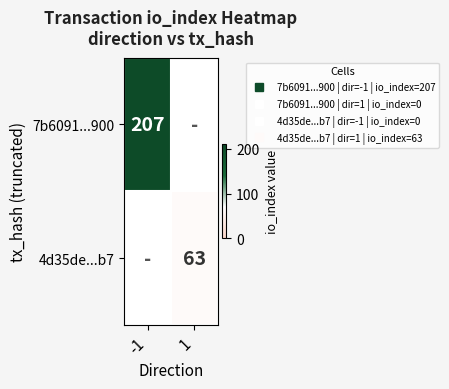

How many series are shown in this chart?

2